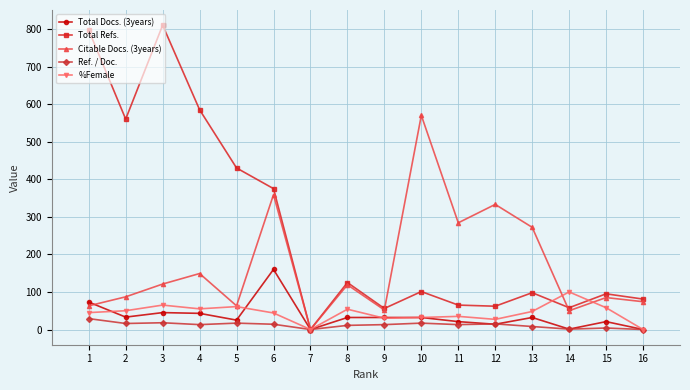

What is the greatest value displayed?

810